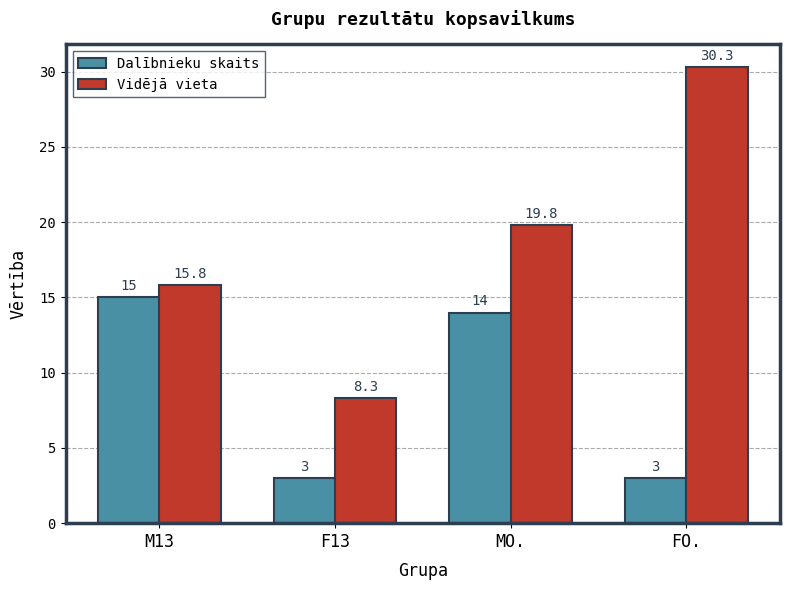

What is the label of the 4th bar from the right?

M13